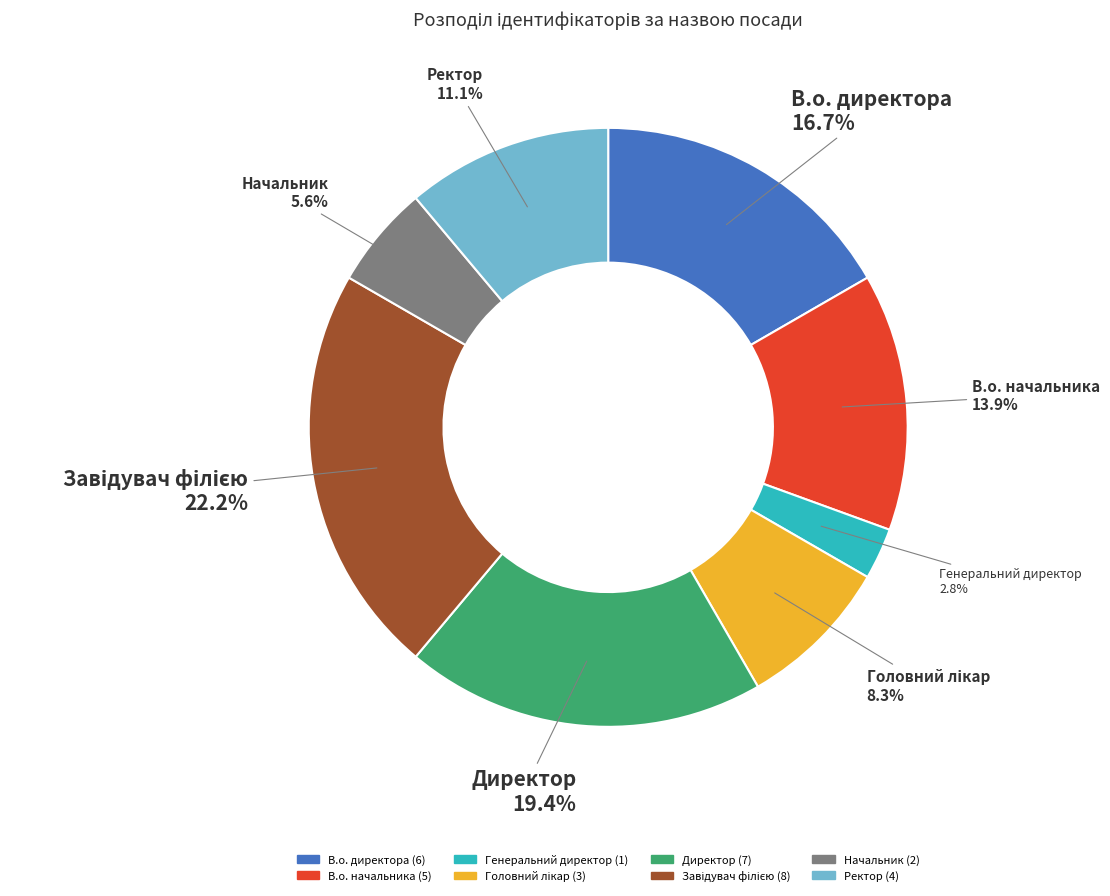

Do Генеральний директор and Ректор together represent more than half of the pie?

No